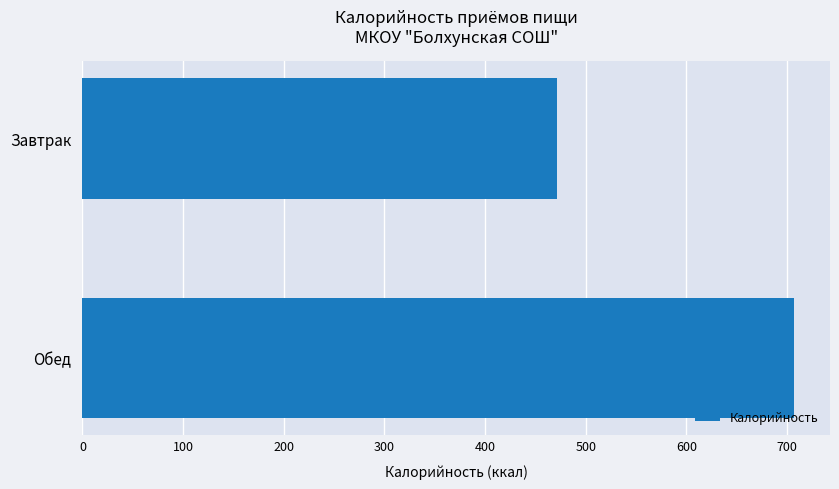

What is the smallest value displayed?

471.9